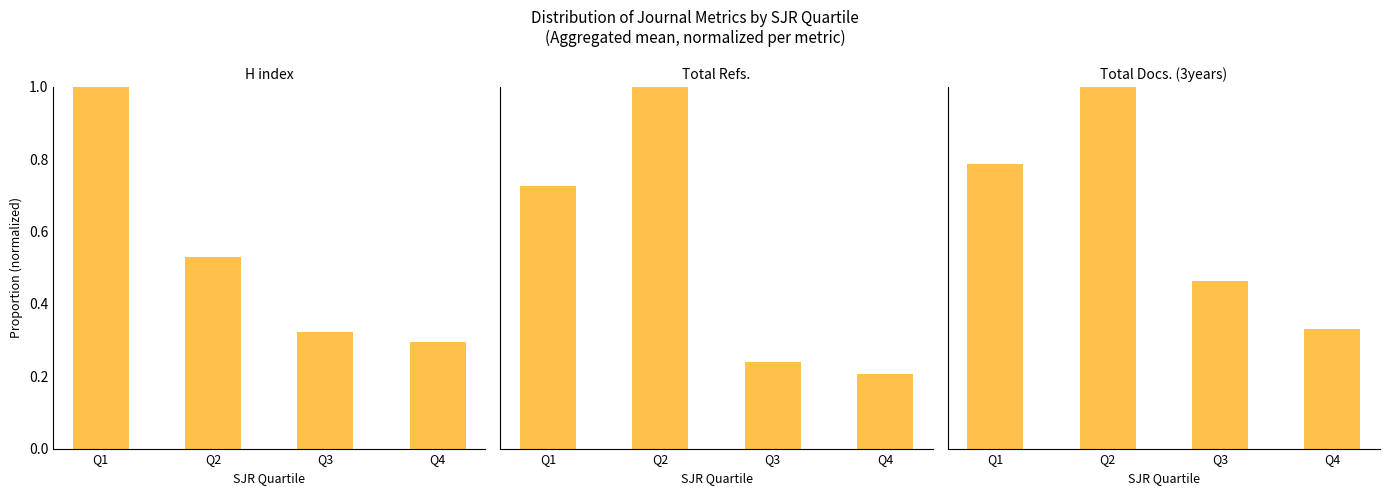

How many bars are there in each group?

3